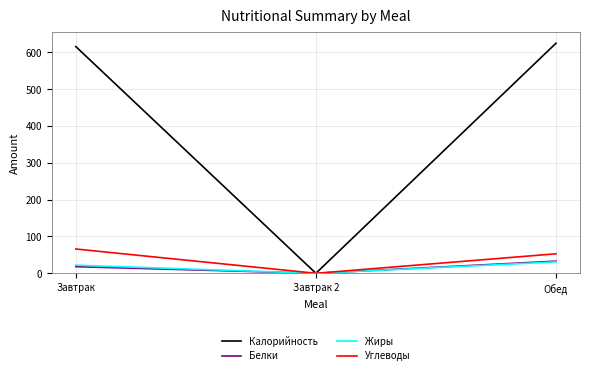

How many values in the Белки series are below 18?

1